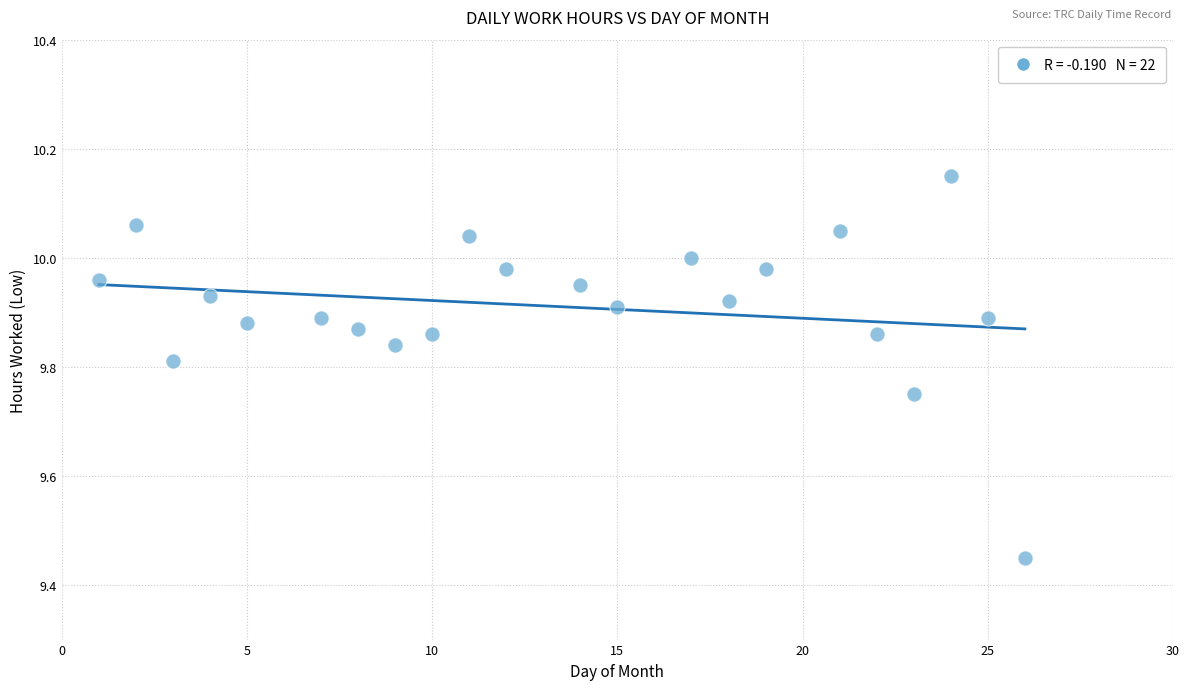

What is the range of X values (max minus min)?

25.0